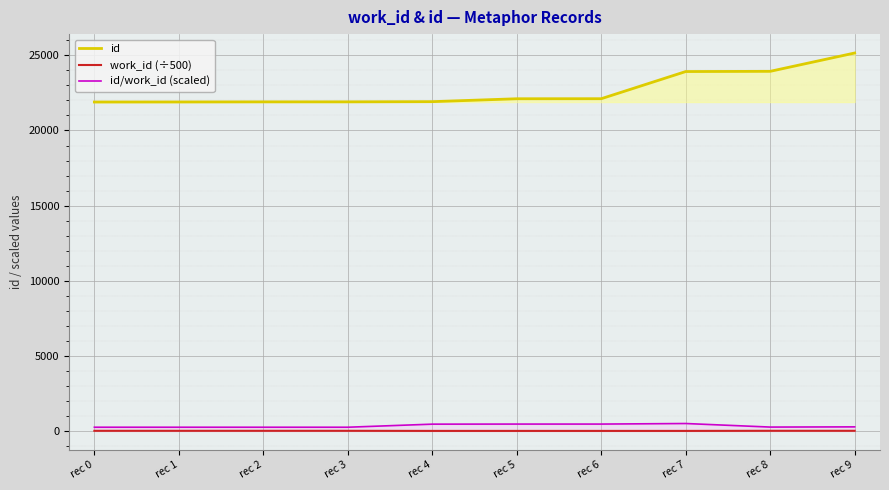

What is the difference between the highest and lowest values at rec 2?

21888.9